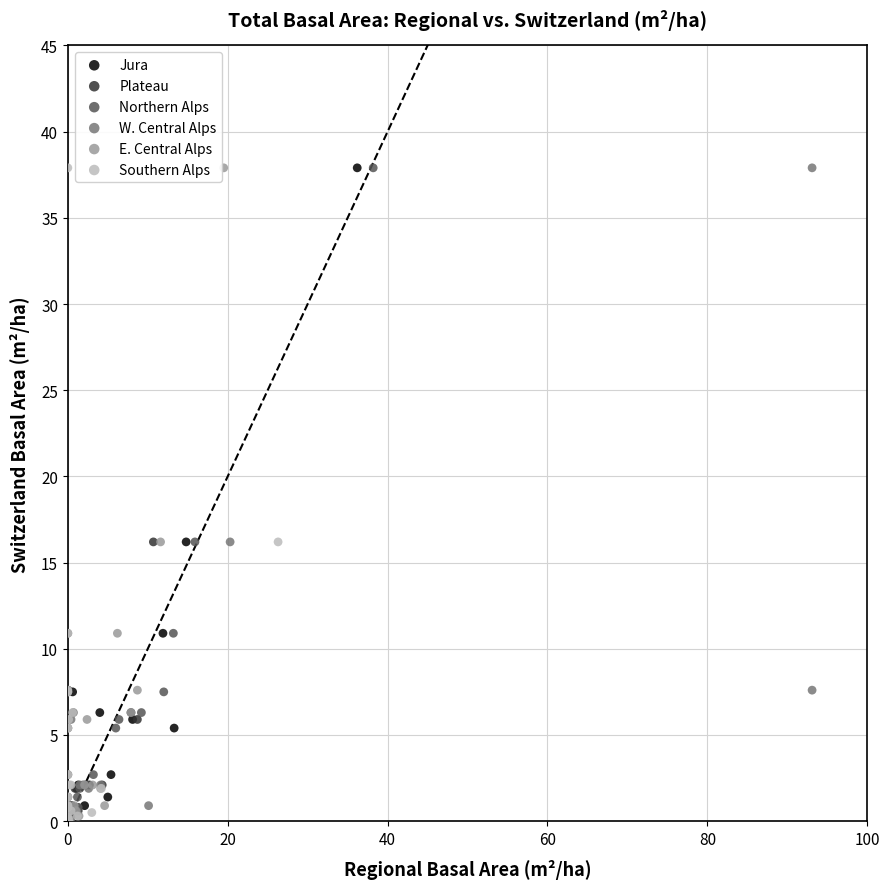

What are all the series names shown in the legend?

Jura, Plateau, Northern Alps, W. Central Alps, E. Central Alps, Southern Alps